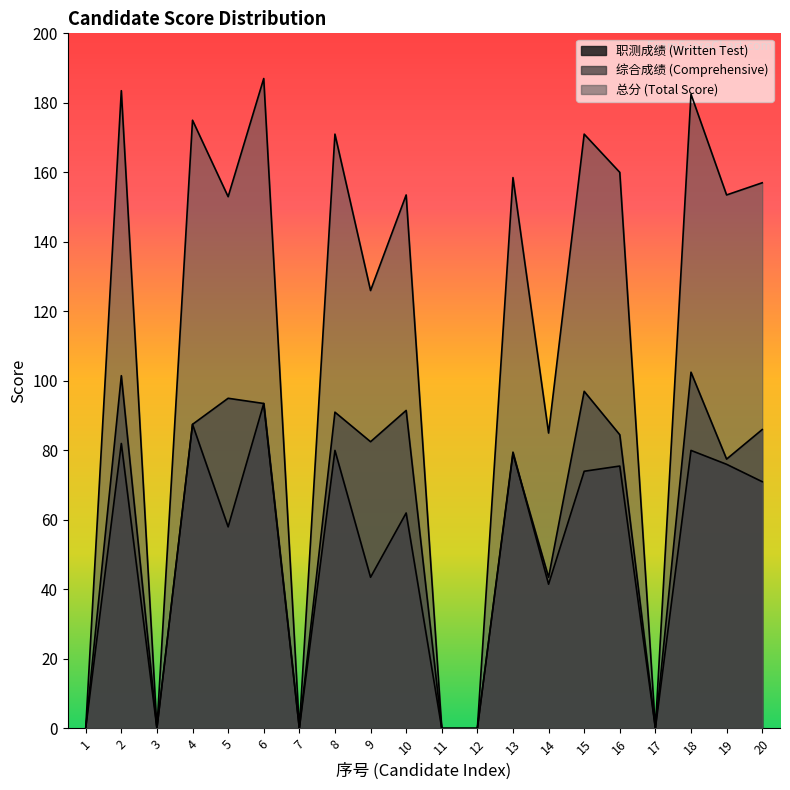

Reading left to right, list all the values displayed in this chart.

职测成绩: 1=0.0	2=82.0	3=0.0	4=87.5	5=58.0	6=93.5	7=0.0	8=80.0	9=43.5	10=62.0	11=0.0	12=0.0	13=79.5	14=41.5	15=74.0	16=75.5	17=0.0	18=80.0	19=76.0	20=71.0
综合成绩: 1=0.0	2=101.5	3=0.0	4=87.5	5=95.0	6=93.5	7=0.0	8=91.0	9=82.5	10=91.5	11=0.0	12=0.0	13=79.0	14=43.5	15=97.0	16=84.5	17=0.0	18=102.5	19=77.5	20=86.0
总分: 1=0.0	2=183.5	3=0.0	4=175.0	5=153.0	6=187.0	7=0.0	8=171.0	9=126.0	10=153.5	11=0.0	12=0.0	13=158.5	14=85.0	15=171.0	16=160.0	17=0.0	18=182.5	19=153.5	20=157.0